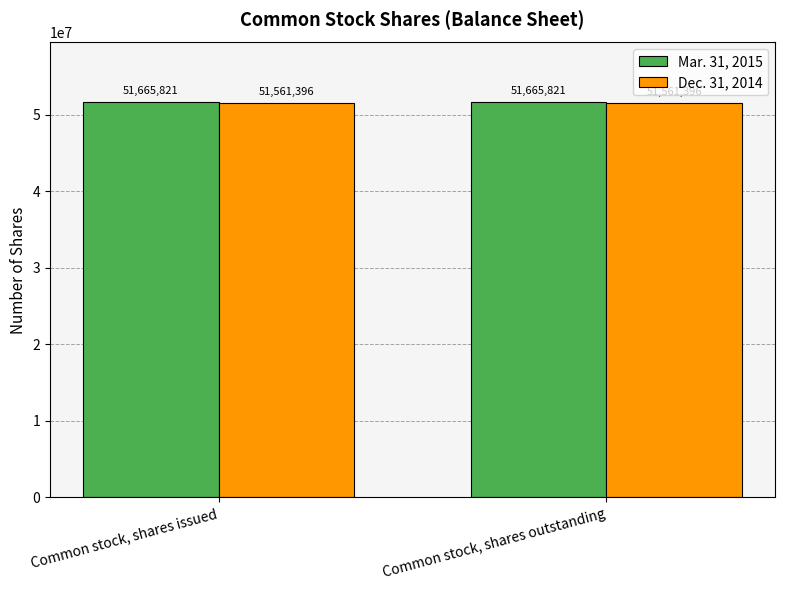

What is the label of the 2nd bar from the right?

Common stock, shares issued